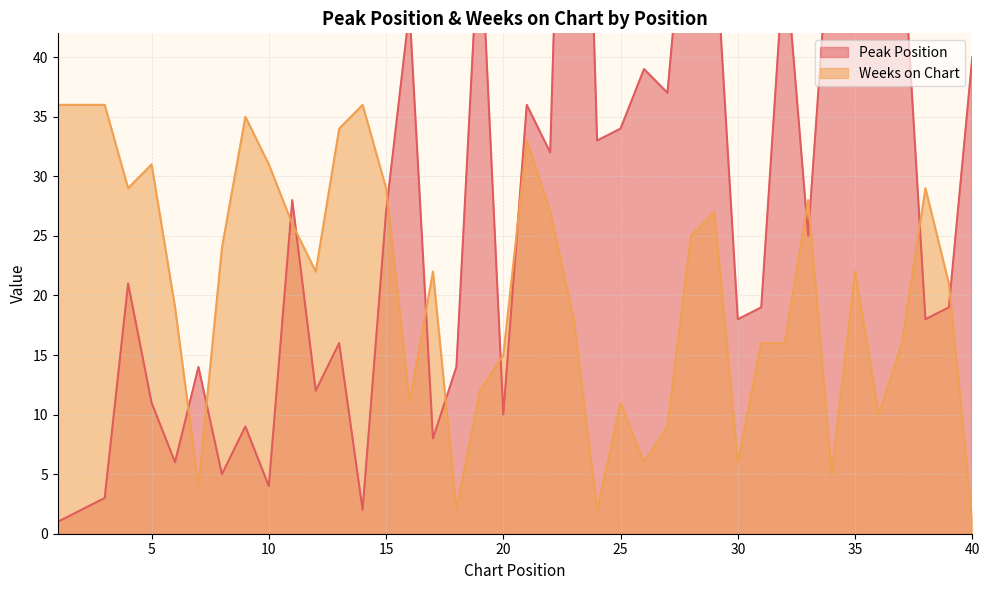

At which category is the sum across all series the highest?

23